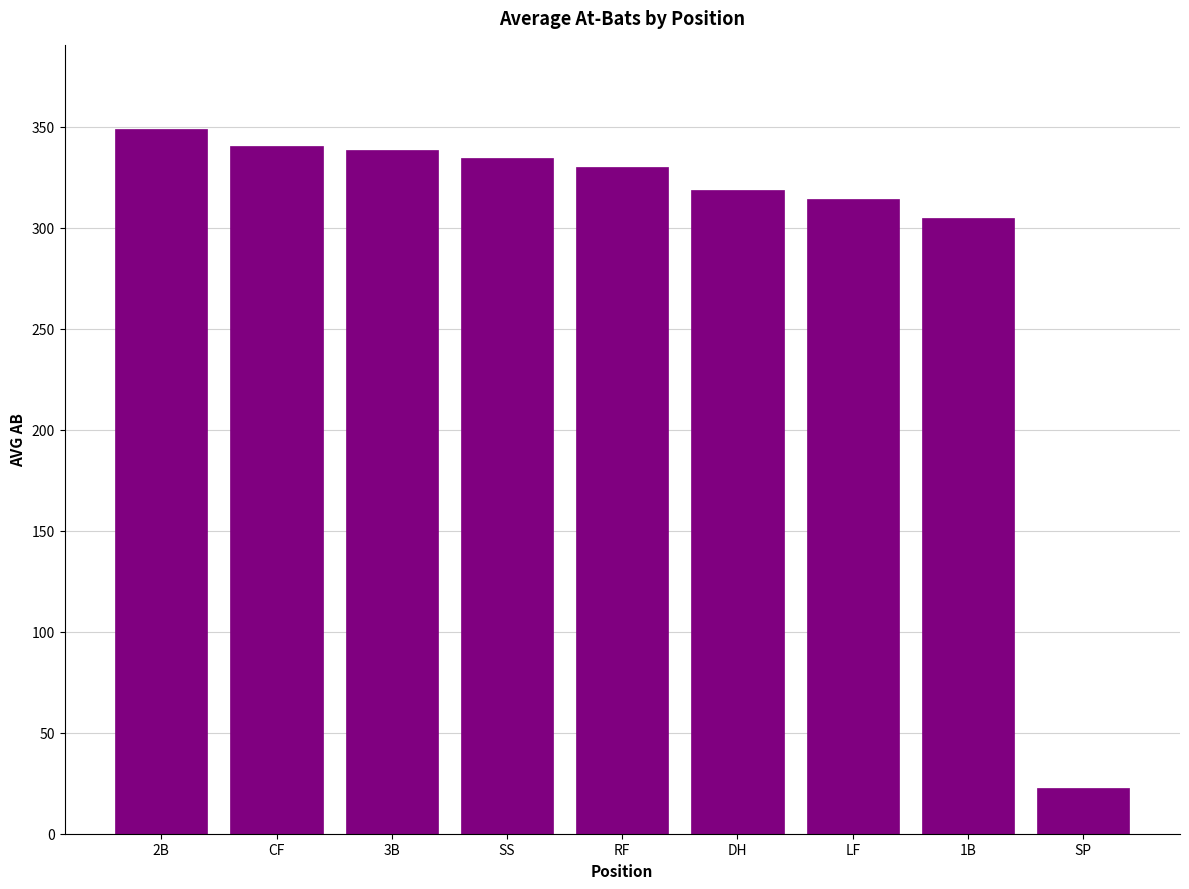

What is the sum of the values at SP and RF?

352.9